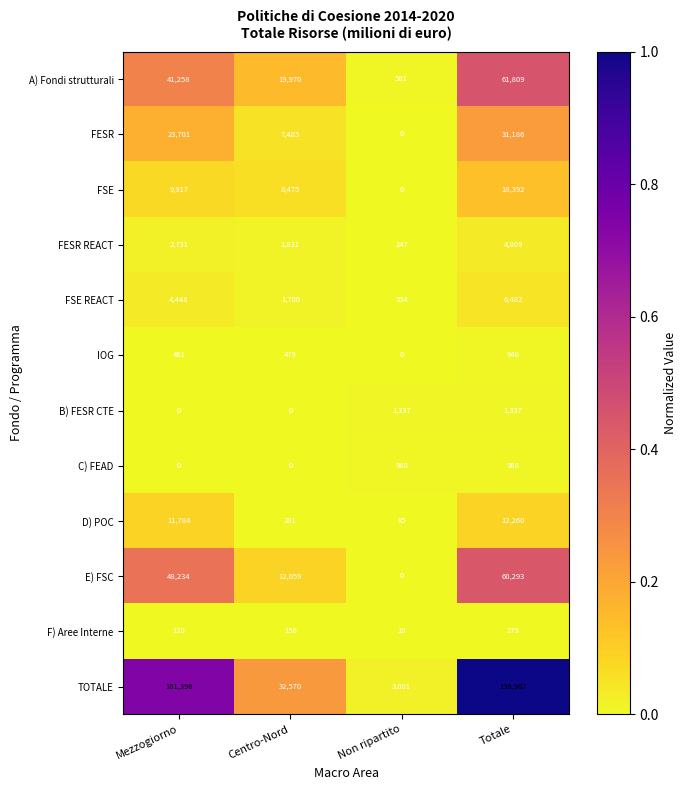

What is the difference between the FESR REACT values at Centro-Nord and Totale?

2978